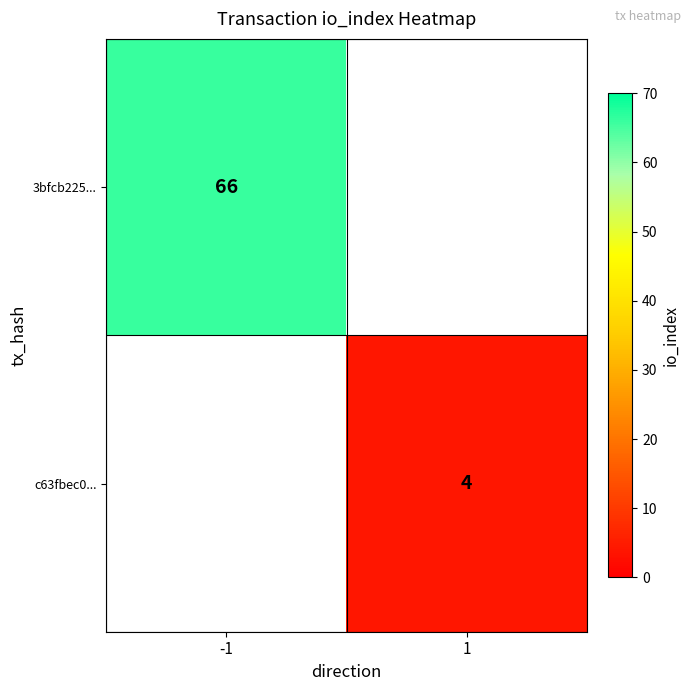

The c63fbec0... series shows 7 at 1. True or false?

False